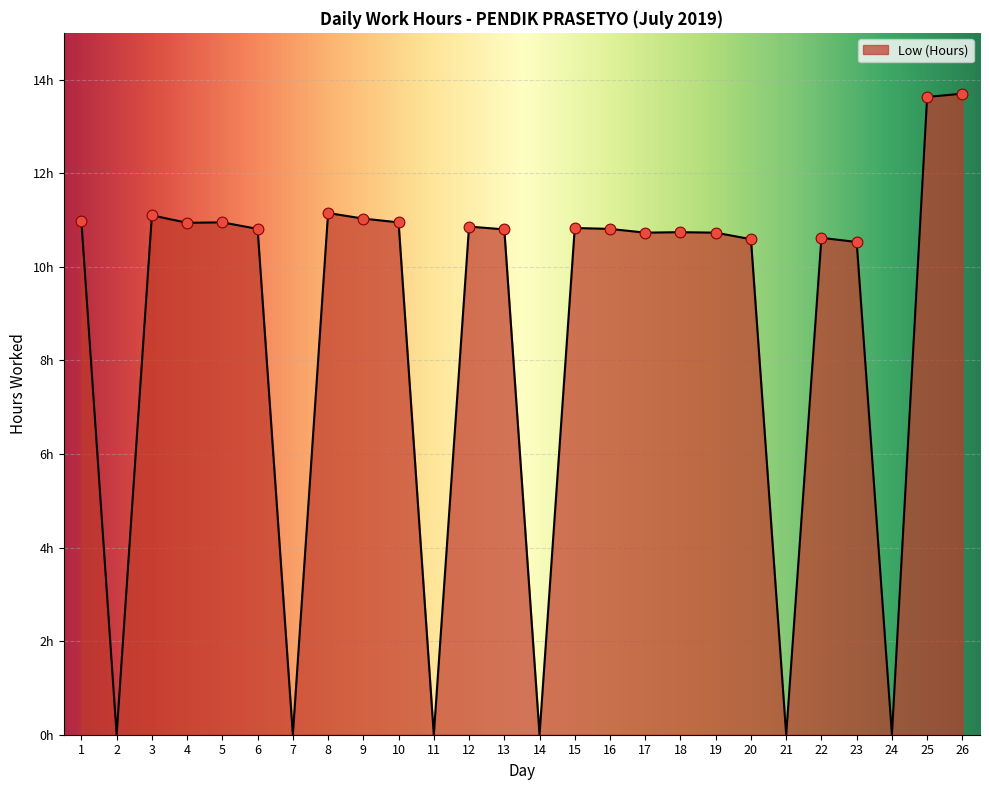

Between 17 and 21, which is larger?

17